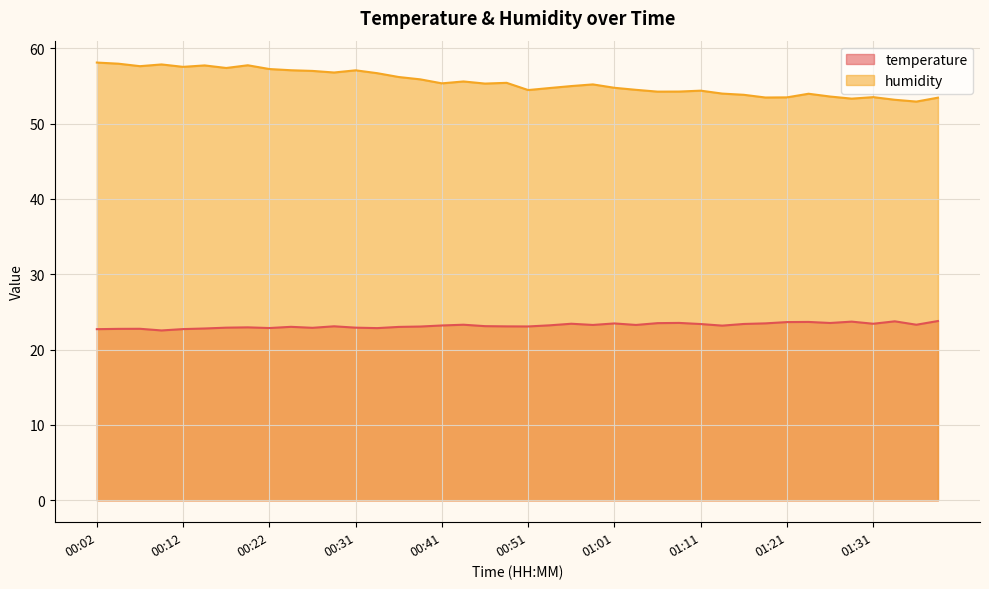

Rank the categories by humidity value from highest to lowest.

00:02, 00:04, 00:09, 00:19, 00:14, 00:07, 00:12, 00:17, 00:22, 00:24, 00:31, 00:26, 00:29, 00:34, 00:36, 00:39, 00:44, 00:49, 00:41, 00:46, 00:58, 00:56, 01:01, 00:54, 01:03, 00:51, 01:11, 01:08, 01:06, 01:13, 01:23, 01:16, 01:26, 01:31, 01:21, 01:18, 01:38, 01:28, 01:33, 01:35